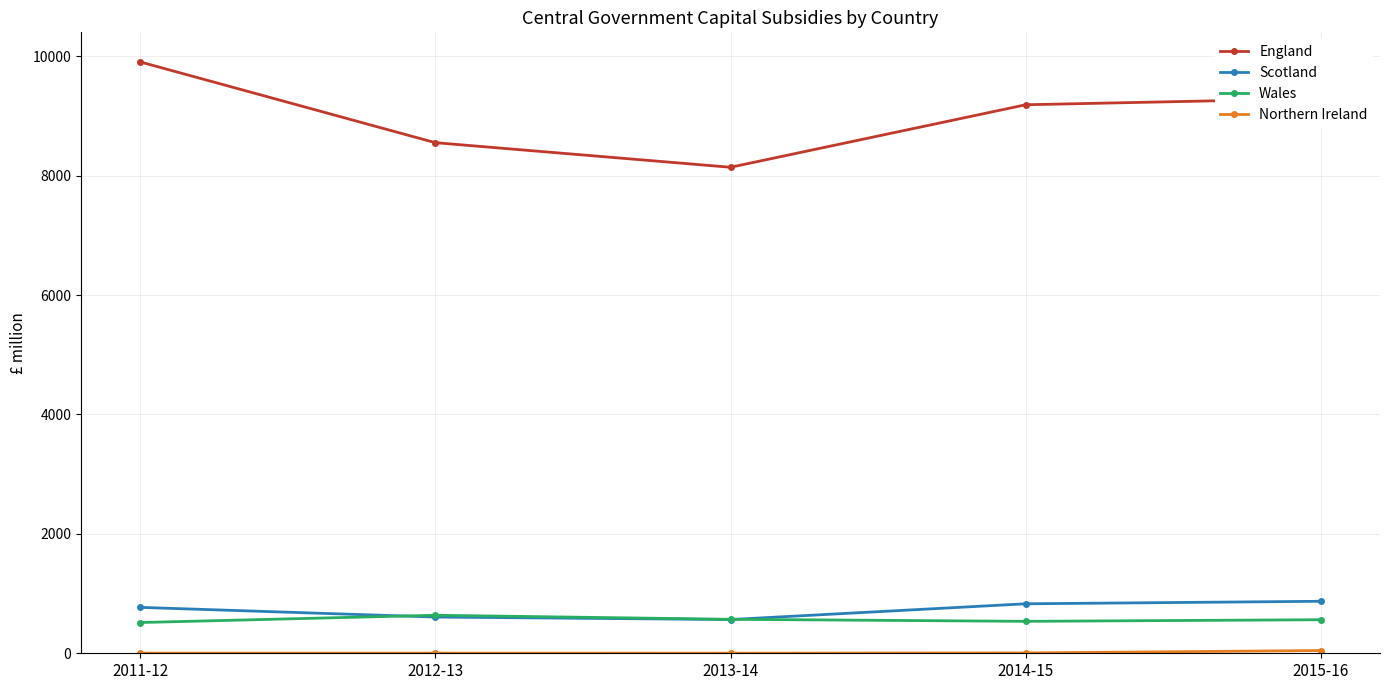

Which series has the widest spread of values?

England